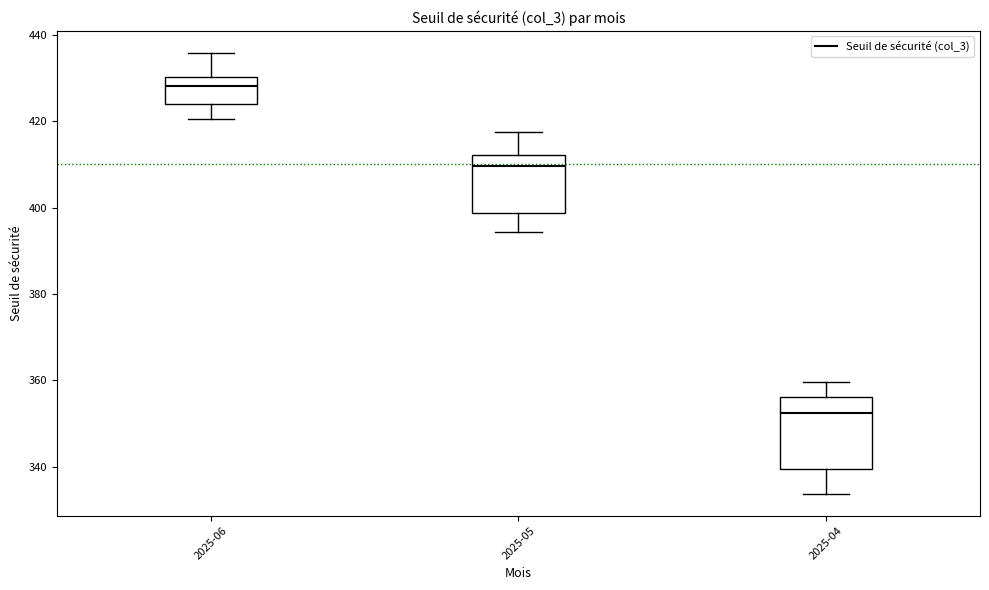

Which box has the lowest median line?

2025-04